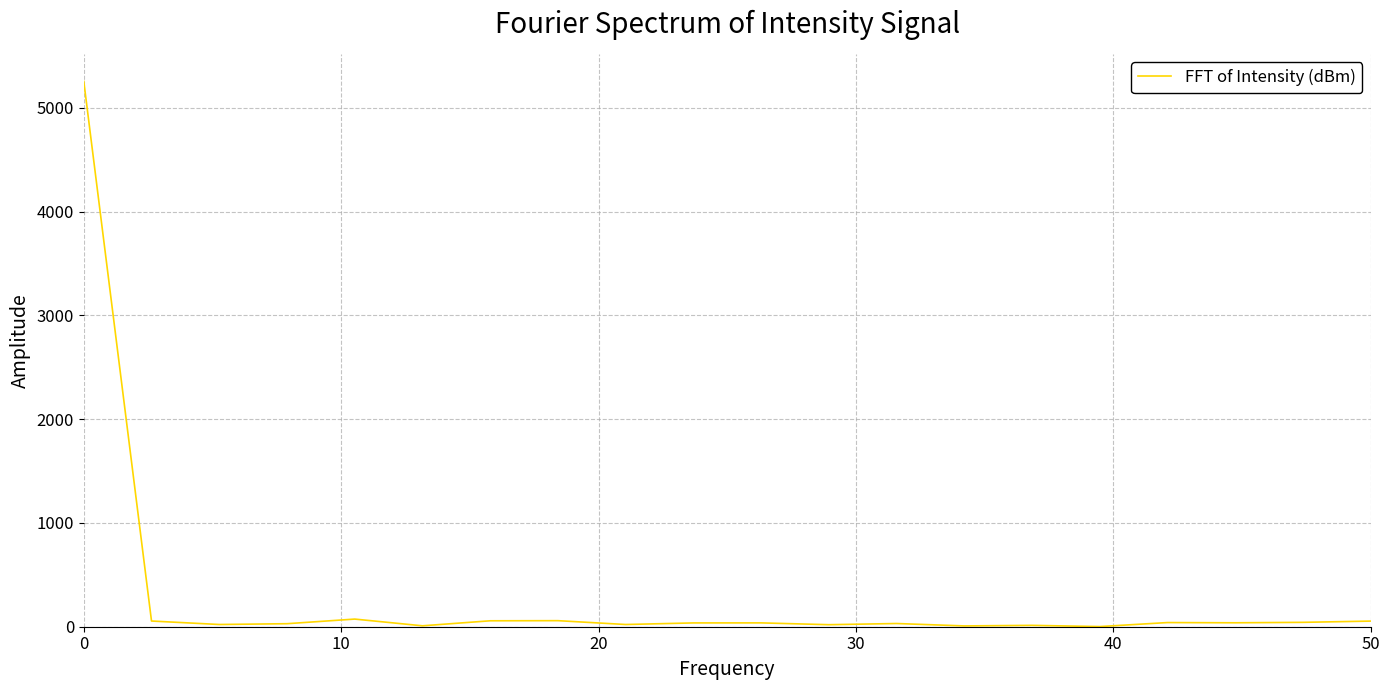

What is the greatest value displayed?

5256.0